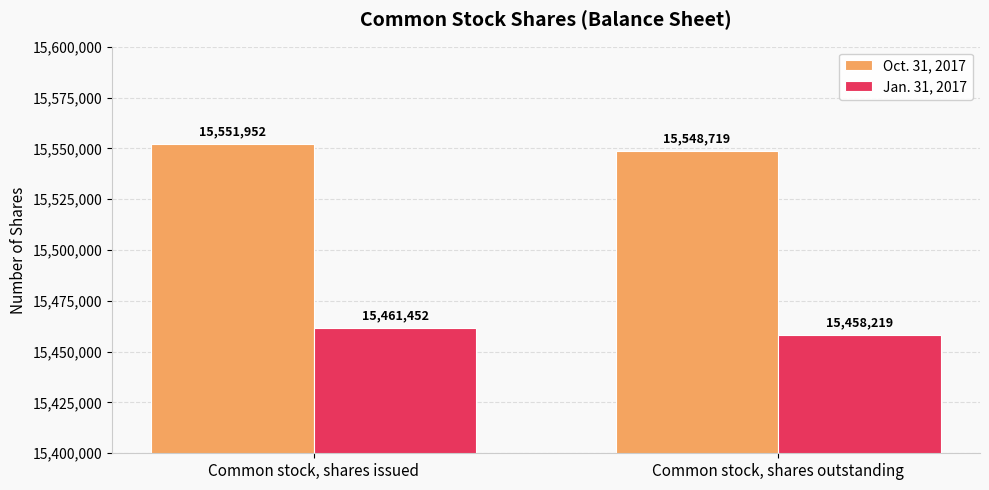

What are all the series names shown in the legend?

Oct. 31, 2017, Jan. 31, 2017